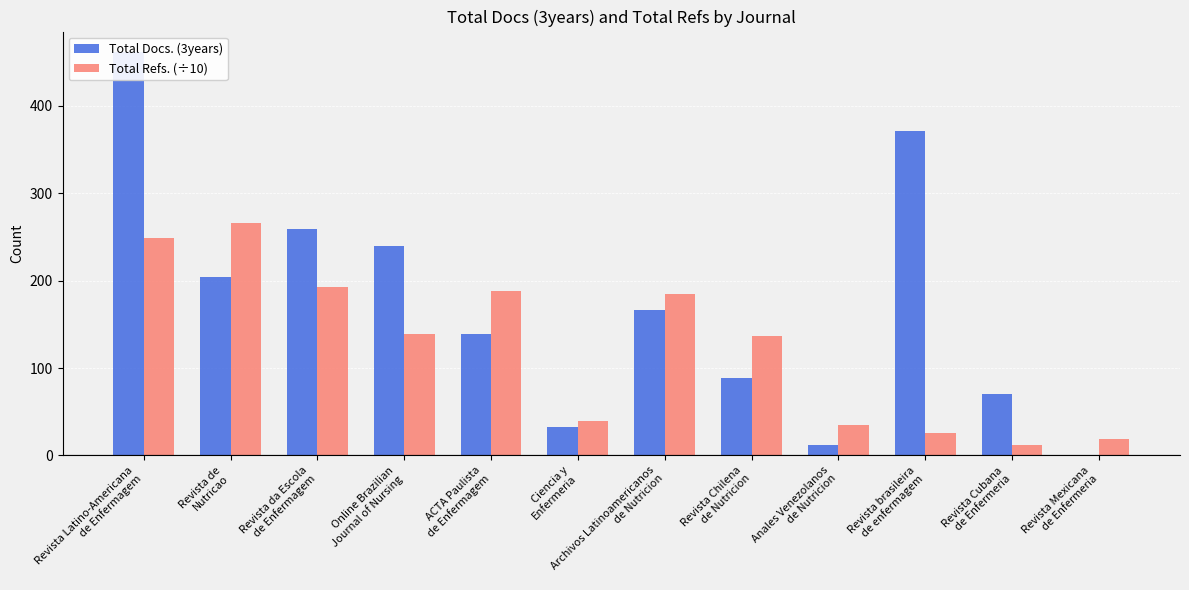

What is the label of the 7th bar from the right?

Ciencia y
Enfermeria